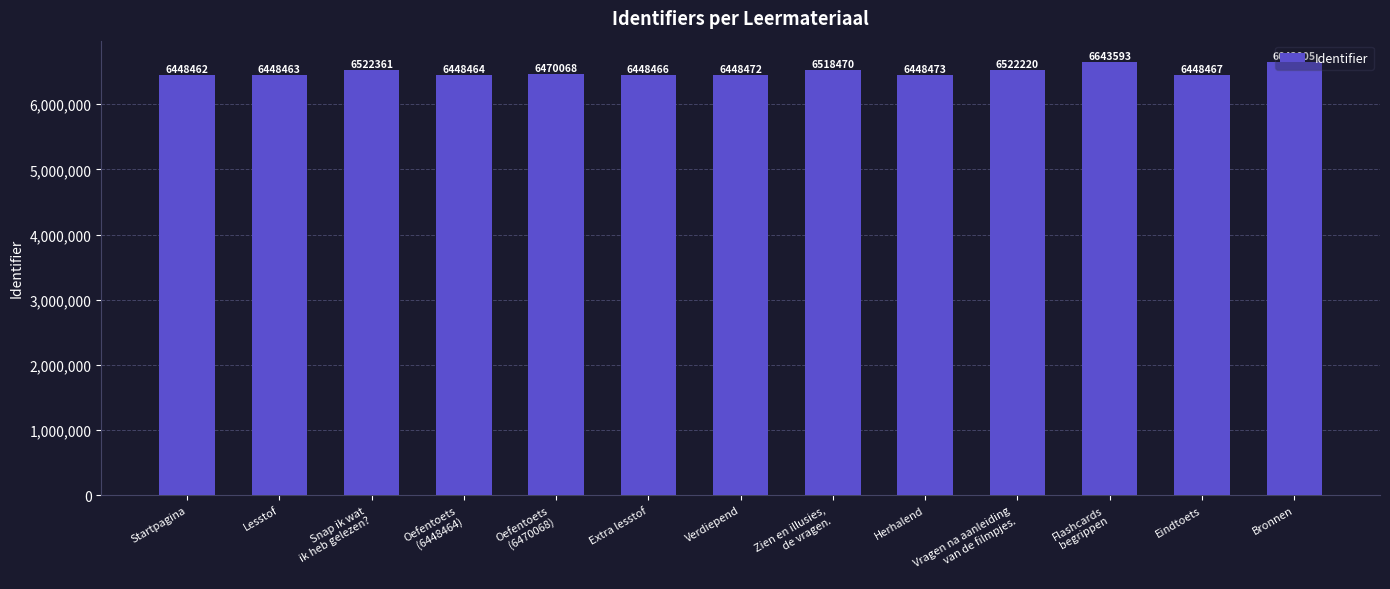

What is the greatest value displayed?

6643805